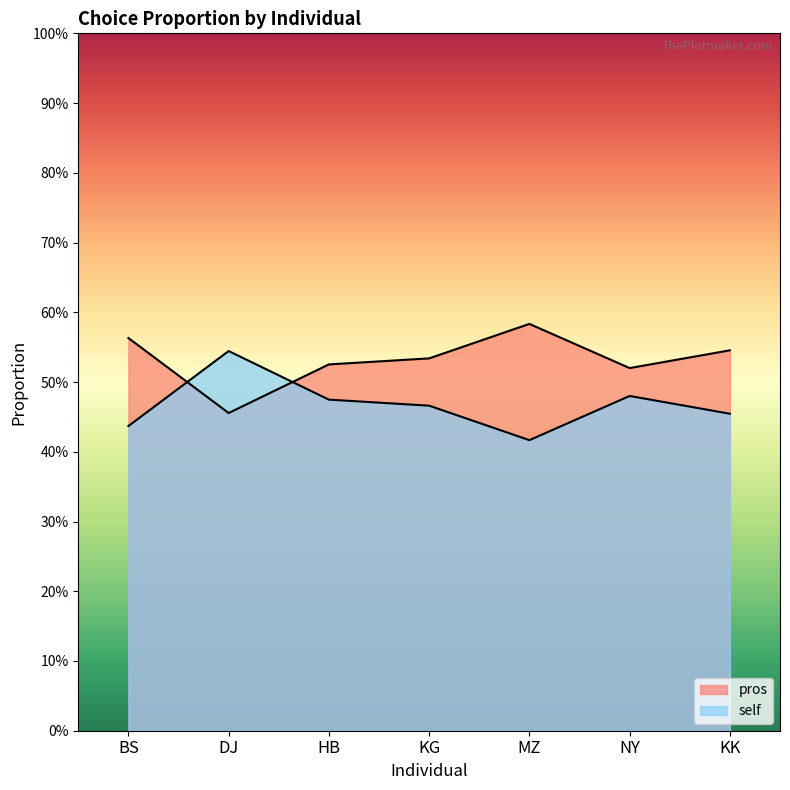

At how many categories does at least one series exceed 0?

7